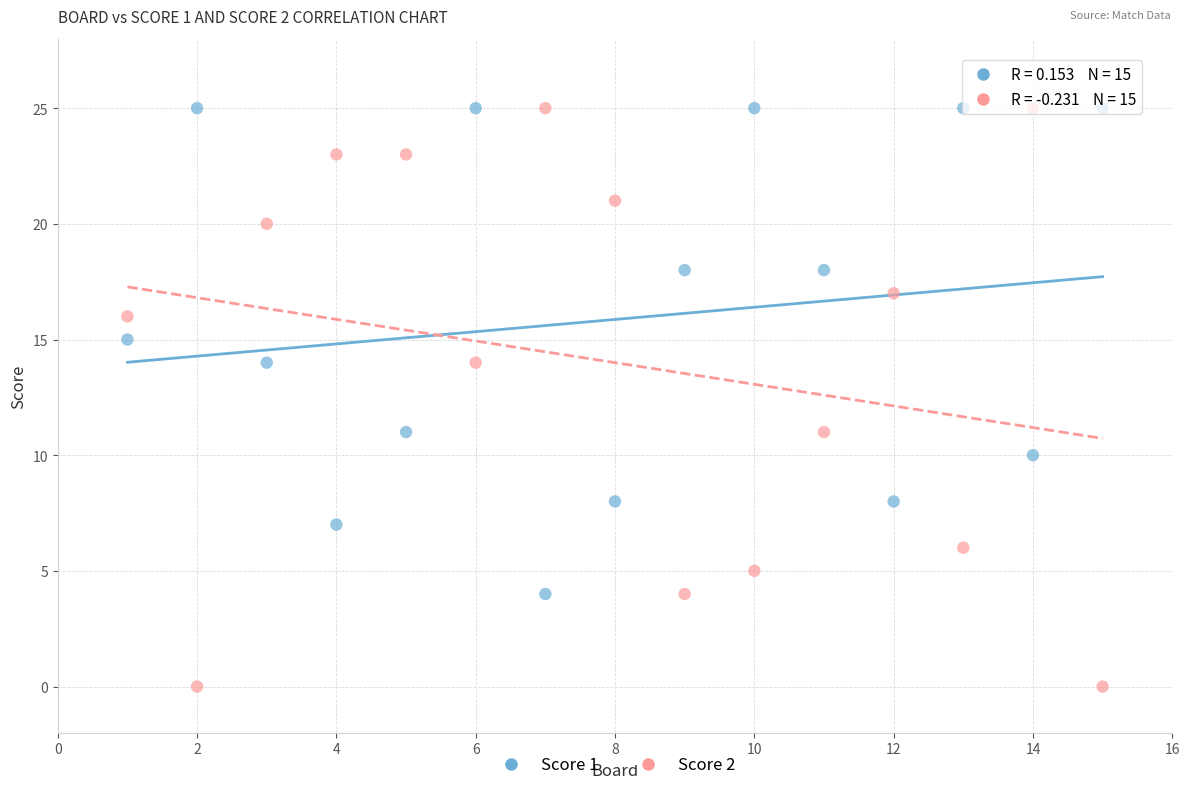

Which series has the largest Y range (max minus min)?

Score 2